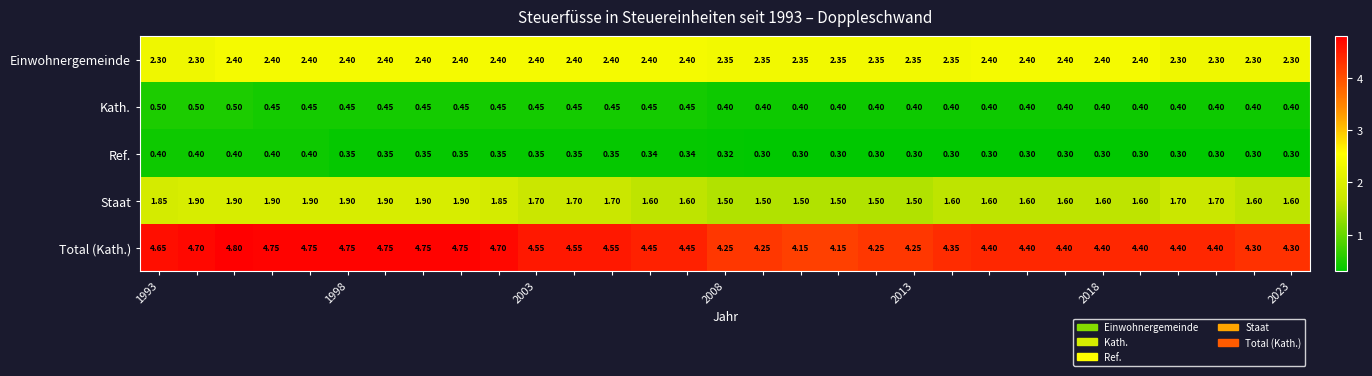

Which series has the largest range (max minus min)?

Total (Kath.)